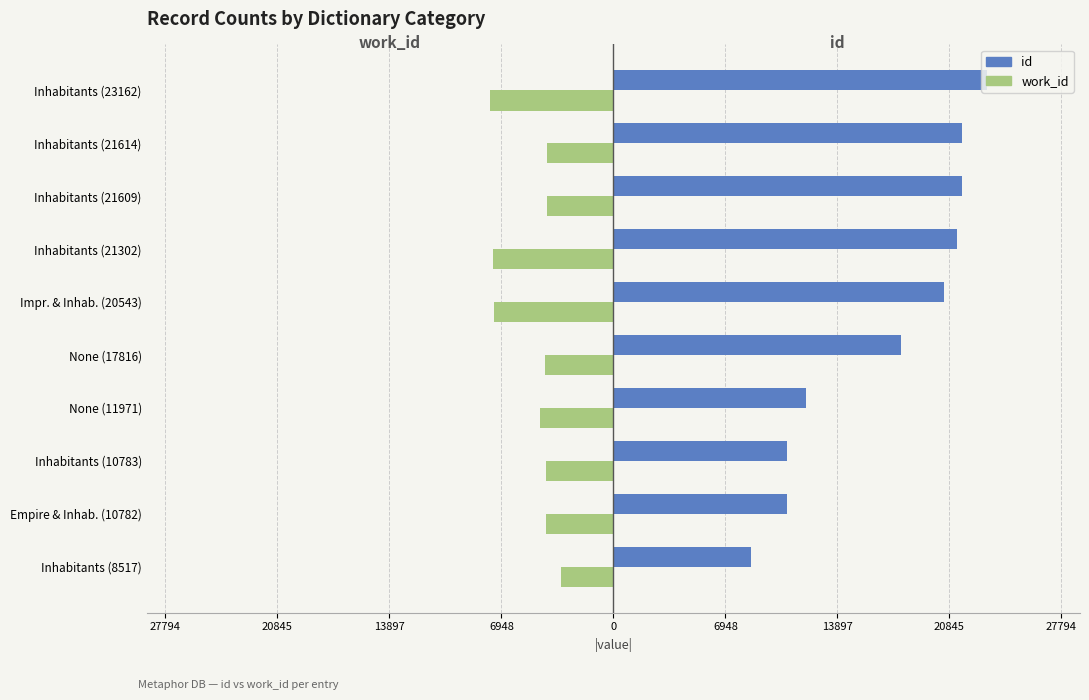

Rank the series by their average value, from lowest to highest.

work_id, id